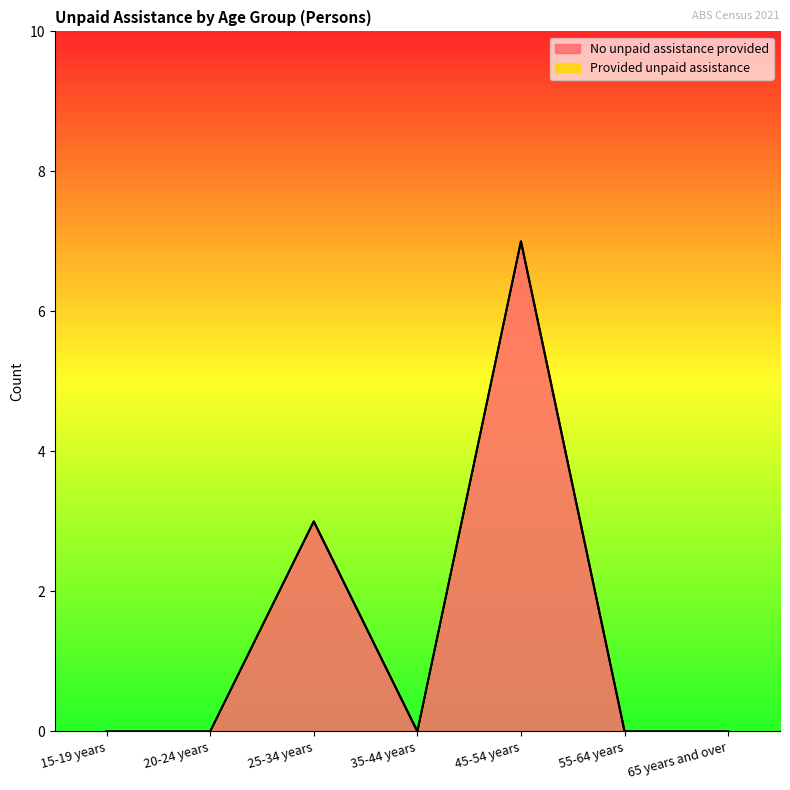

What is the average value?

1